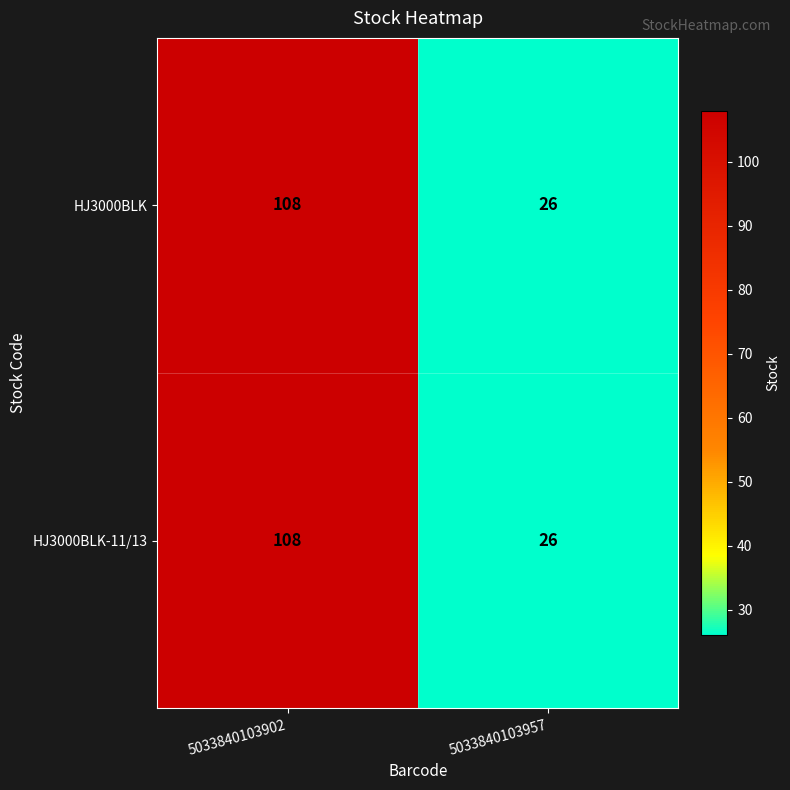

What is the maximum value shown in the chart?

108